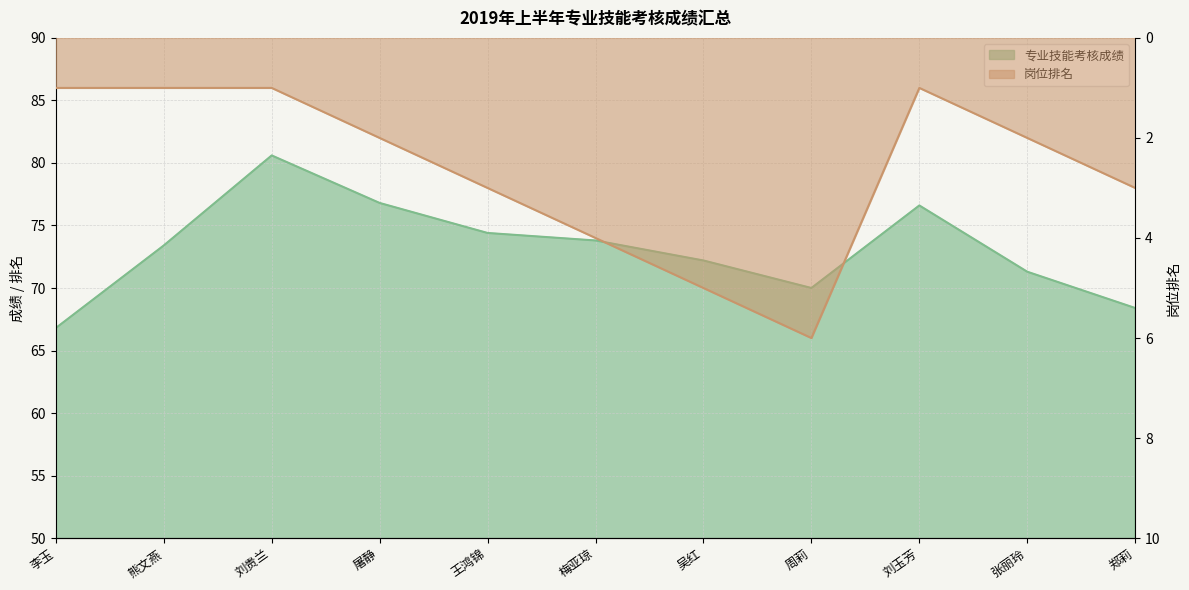

True or false: 岗位排名 and 专业技能考核成绩 intersect in this chart.

False